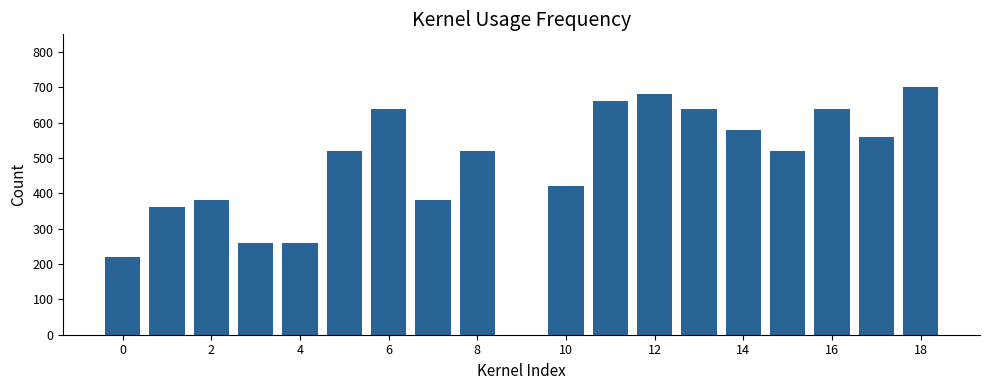

What is the maximum value shown in the chart?

700